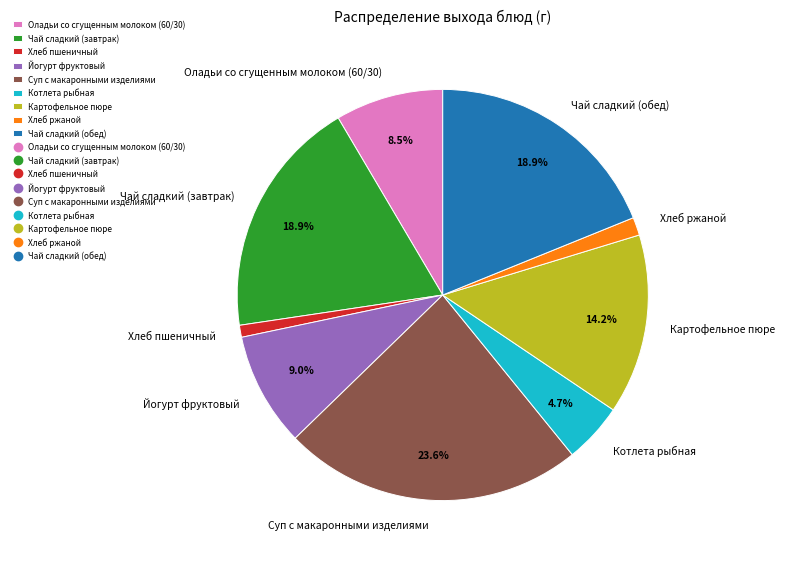

Is Оладьи со сгущенным молоком (60/30) the majority of the pie?

No